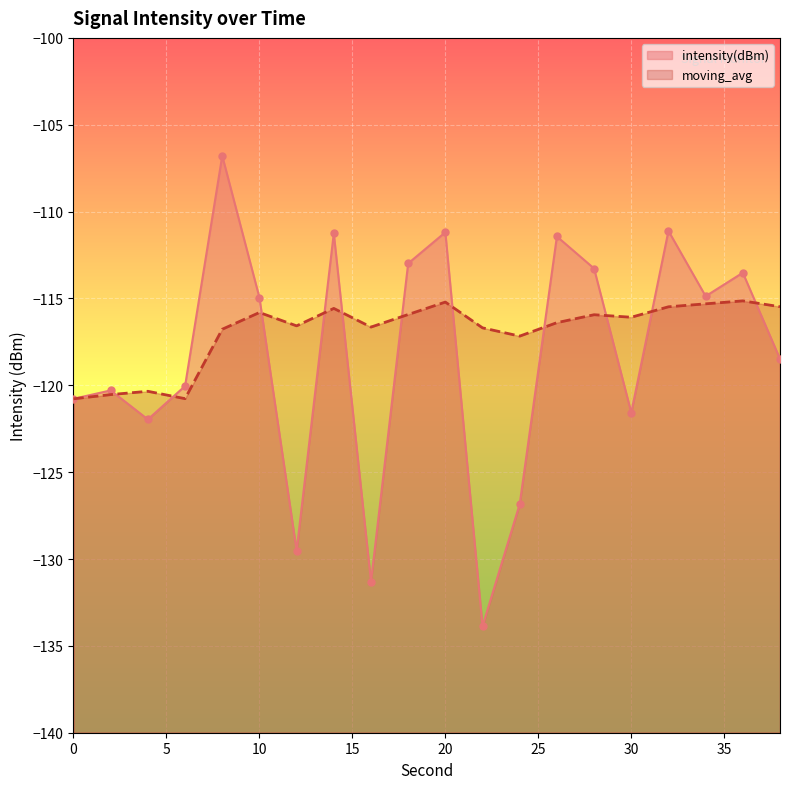

Reading left to right, extract all data points from this chart.

intensity(dBm): -120.8	-120.3	-122.0	-120.0	-106.8	-115.0	-129.5	-111.3	-131.3	-113.0	-111.2	-133.9	-126.8	-111.4	-113.3	-121.6	-111.1	-114.9	-113.5	-118.5
moving_avg: -120.8	-120.5	-120.3	-120.8	-116.8	-115.8	-116.6	-115.6	-116.6	-115.9	-115.2	-116.7	-117.2	-116.4	-115.9	-116.1	-115.5	-115.3	-115.1	-115.5